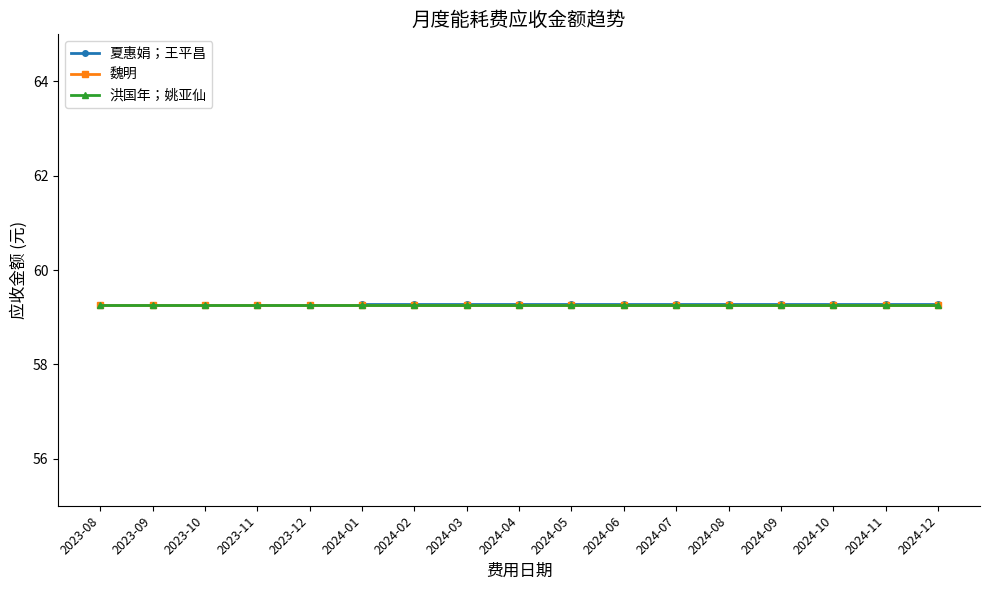

The value of 洪国年；姚亚仙 at 2024-07 is 33.8. True or false?

False